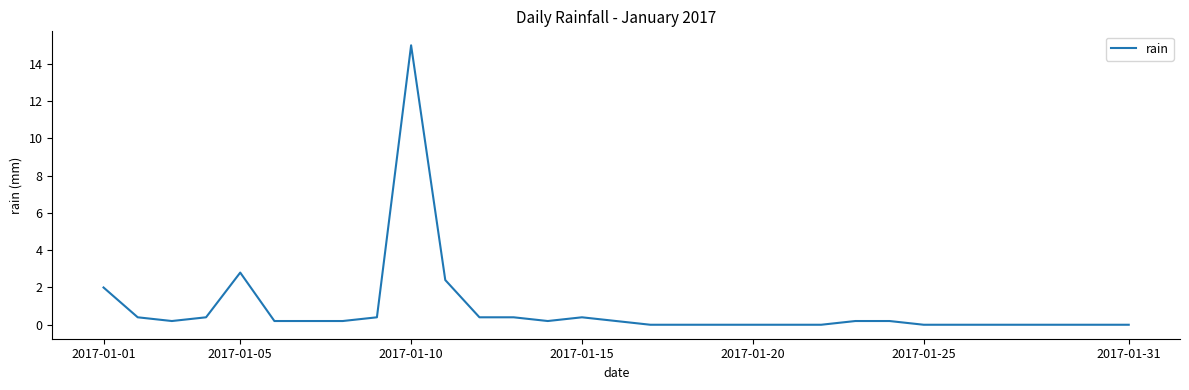

How many distinct data groups are displayed?

1